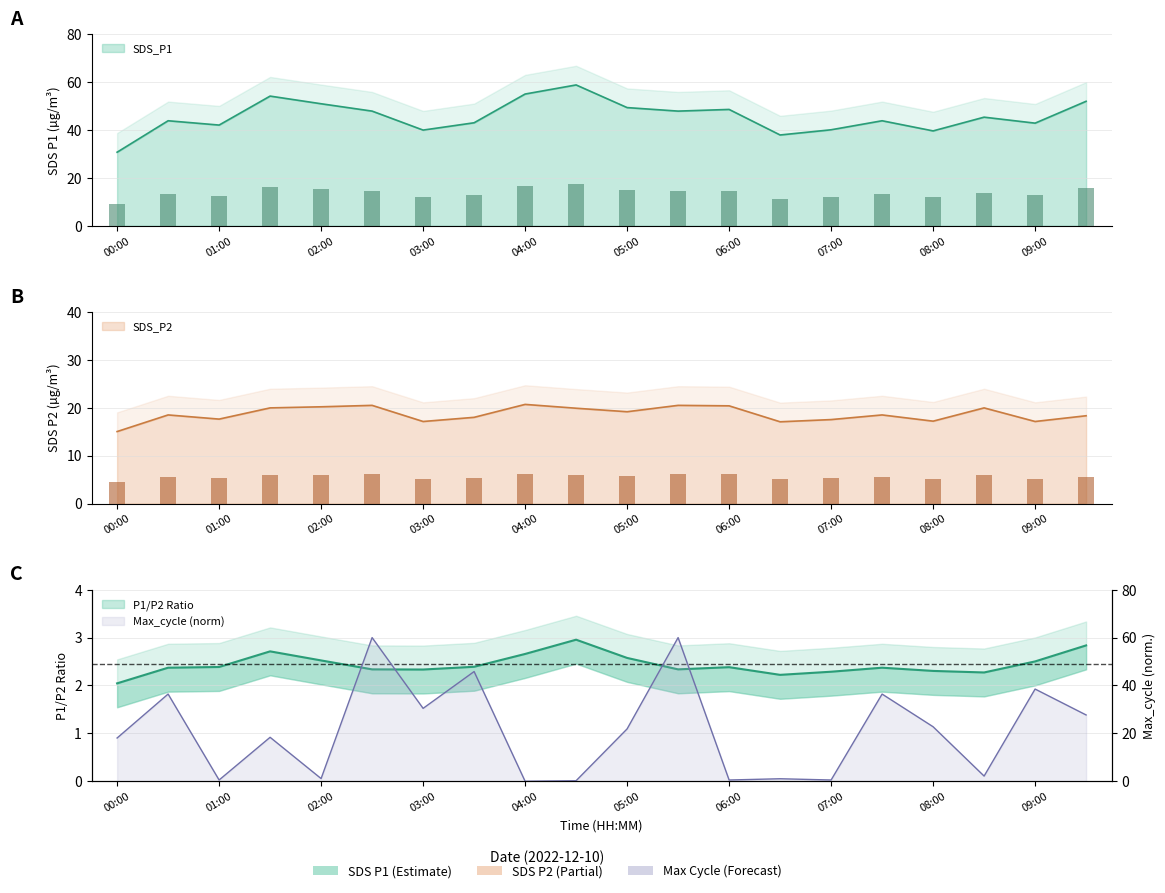

What is the difference between the SDS_P2 values at 08:00 and 06:30?

0.1